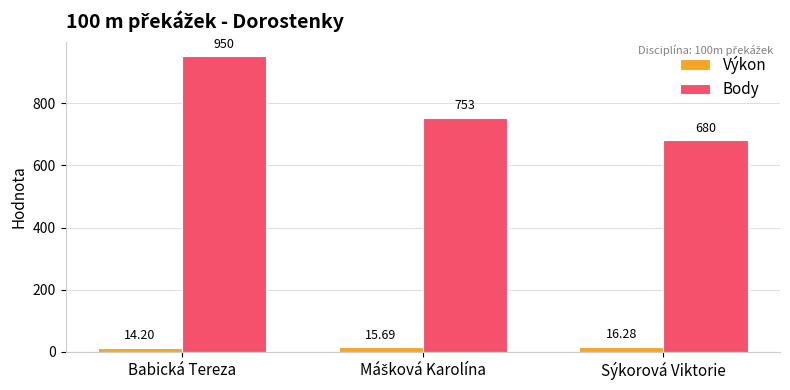

Where does the Body series first go above 753?

Babická Tereza